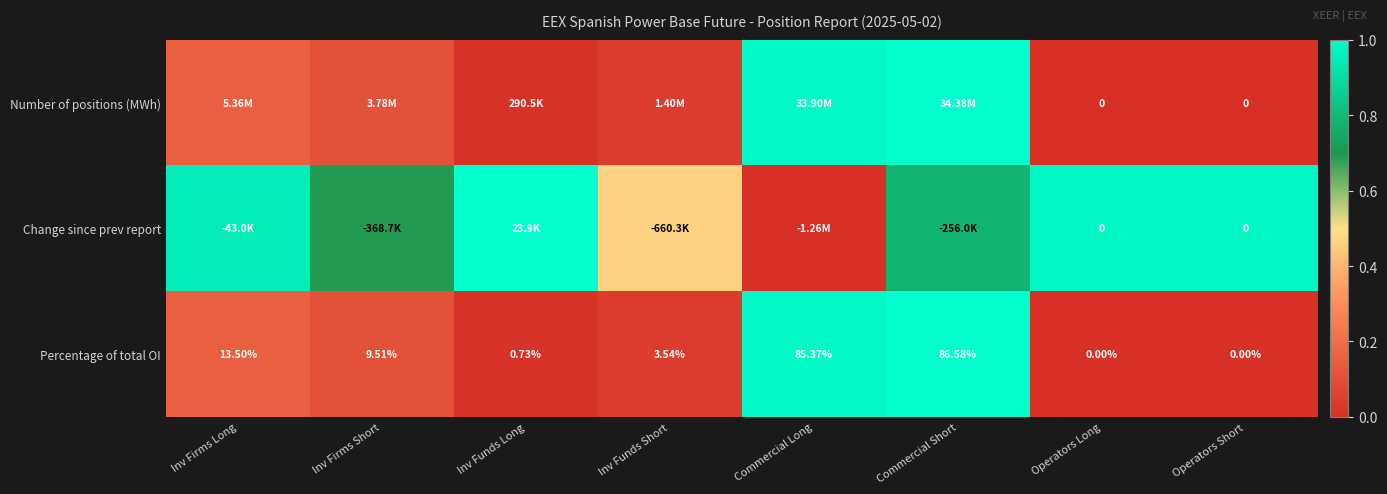

At which category is the sum across all series the highest?

Commercial Short